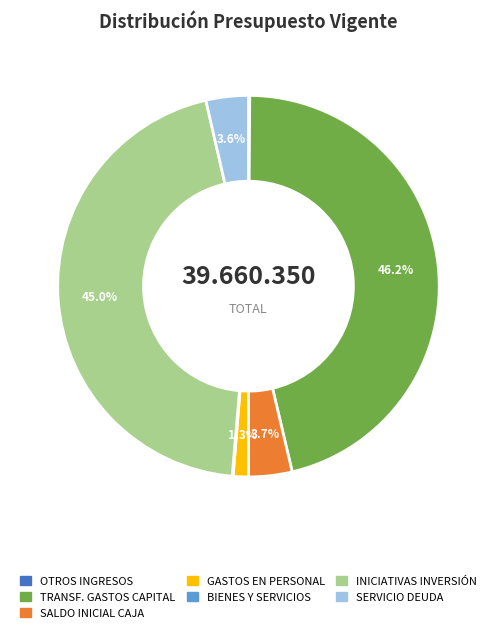

Between SERVICIO DEUDA and TRANSF. GASTOS CAPITAL, which is larger?

TRANSF. GASTOS CAPITAL